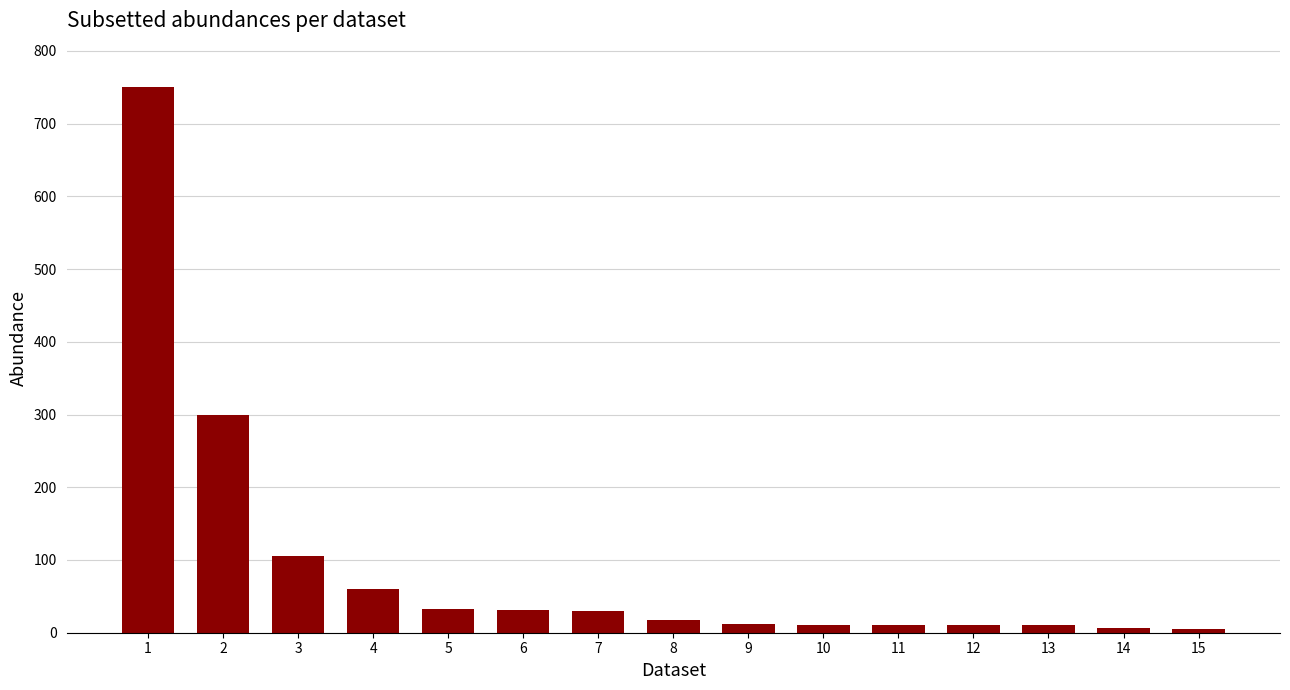

The chart shows a value of 17.5 at 8. True or false?

True